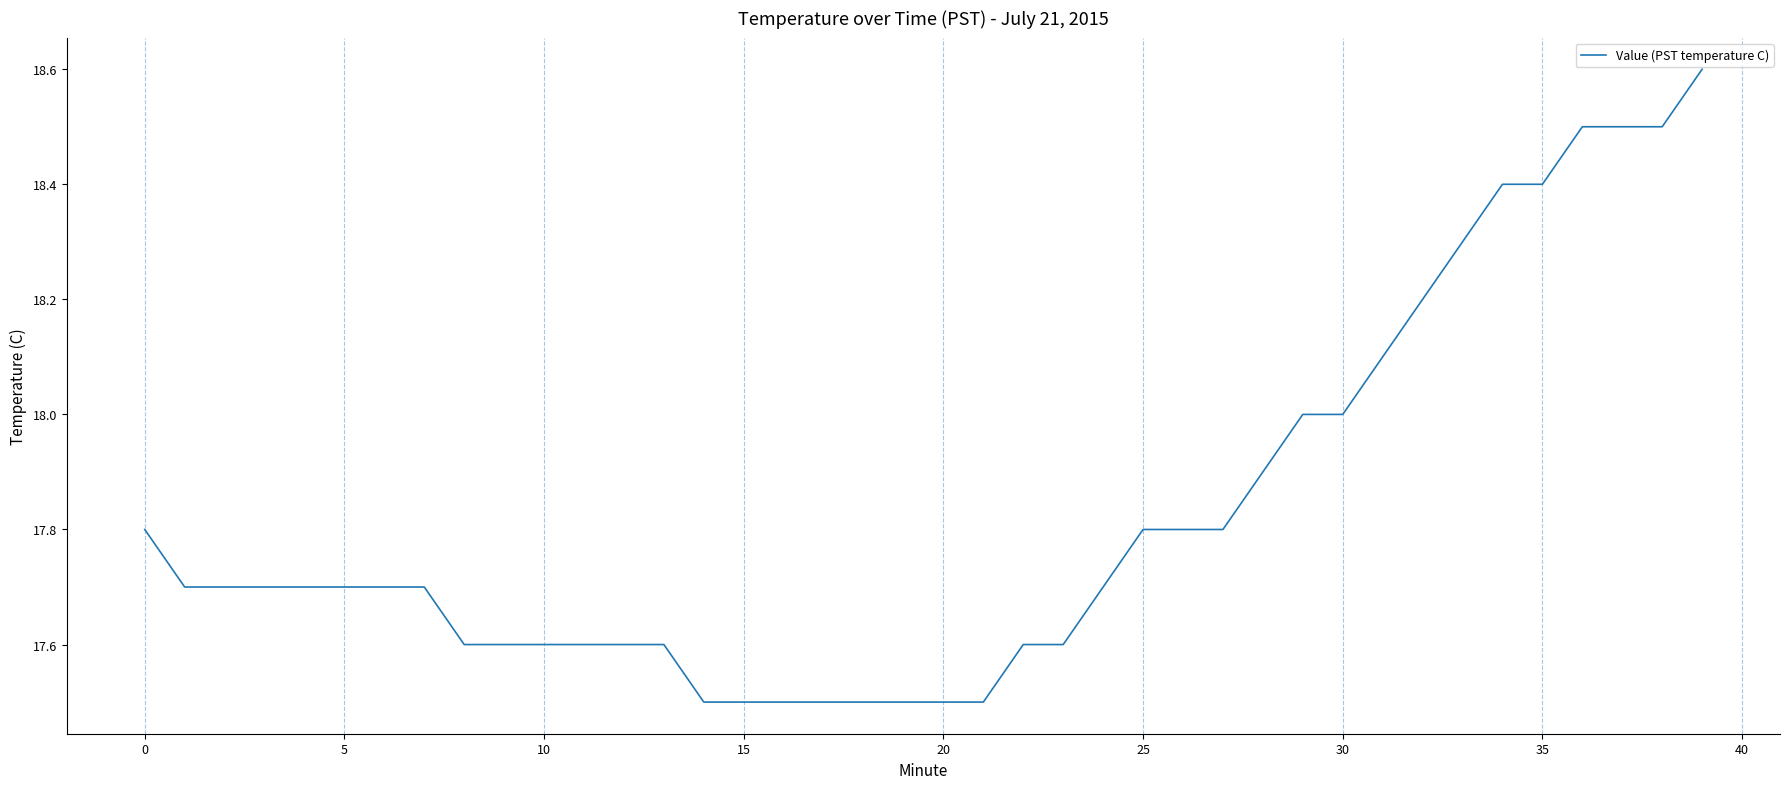

What is the average value?

17.8